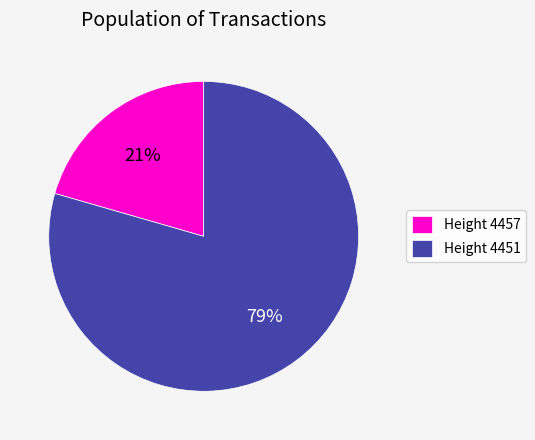

Which slice is the largest?

Height 4451